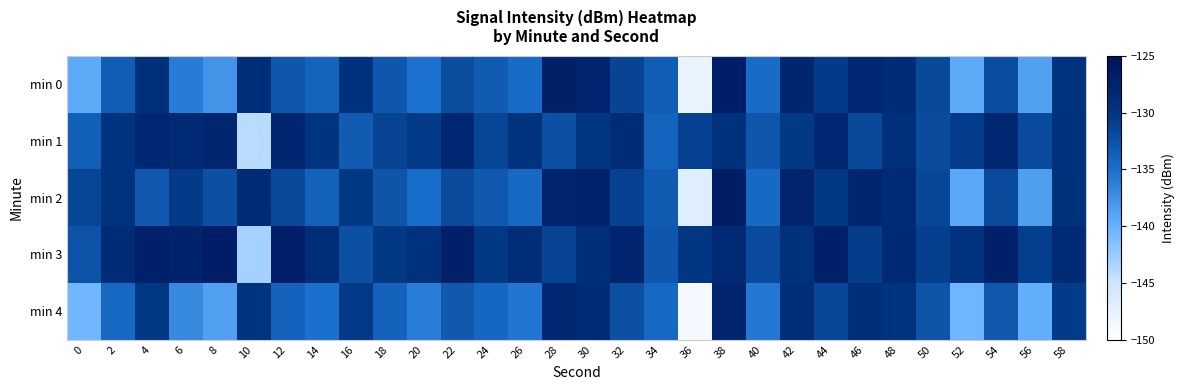

At which category is the sum across all series the highest?

38